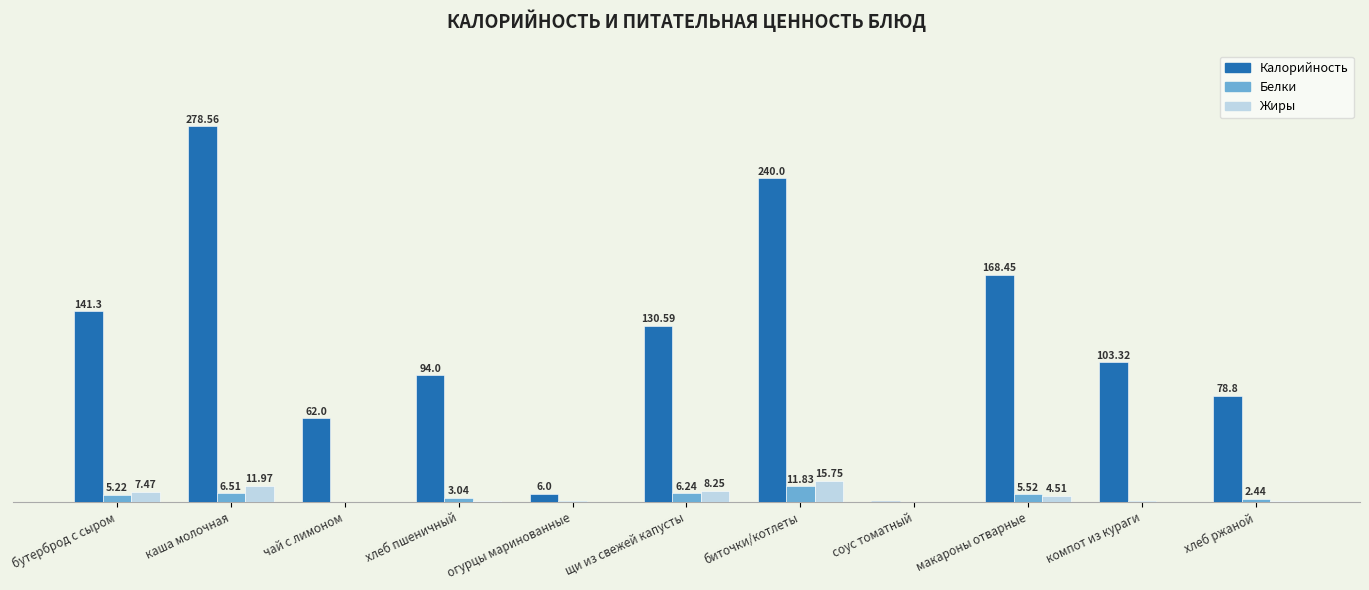

At which category is the sum across all series the highest?

каша молочная